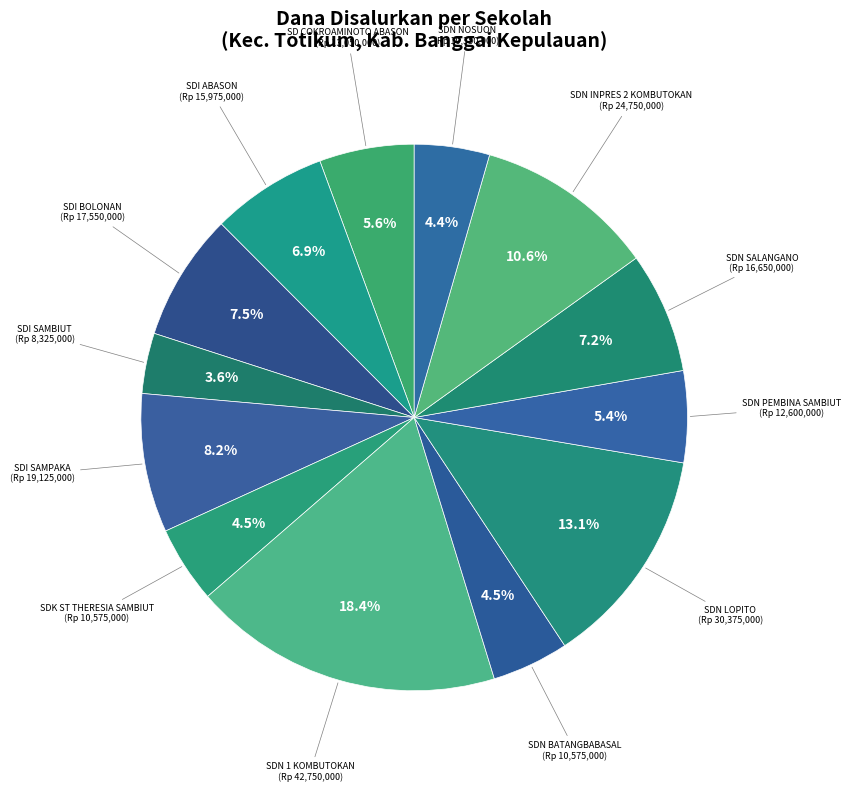

How many segments does this pie chart have?

13